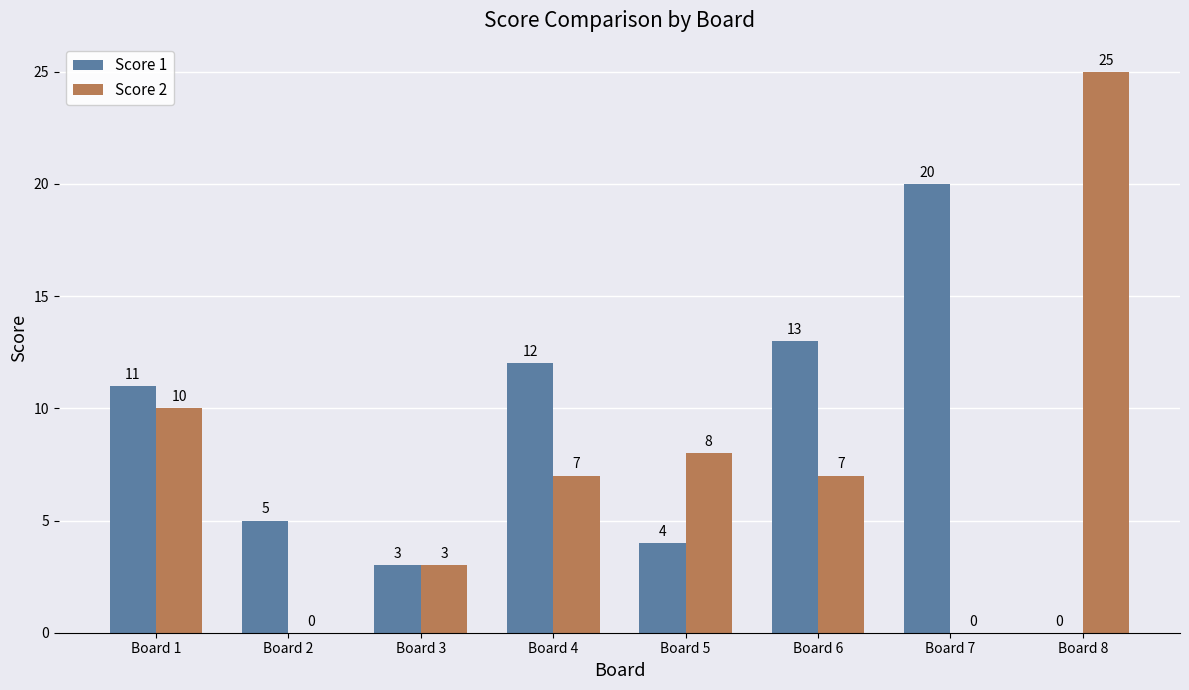

What is the sum of all Score 2 values?

60